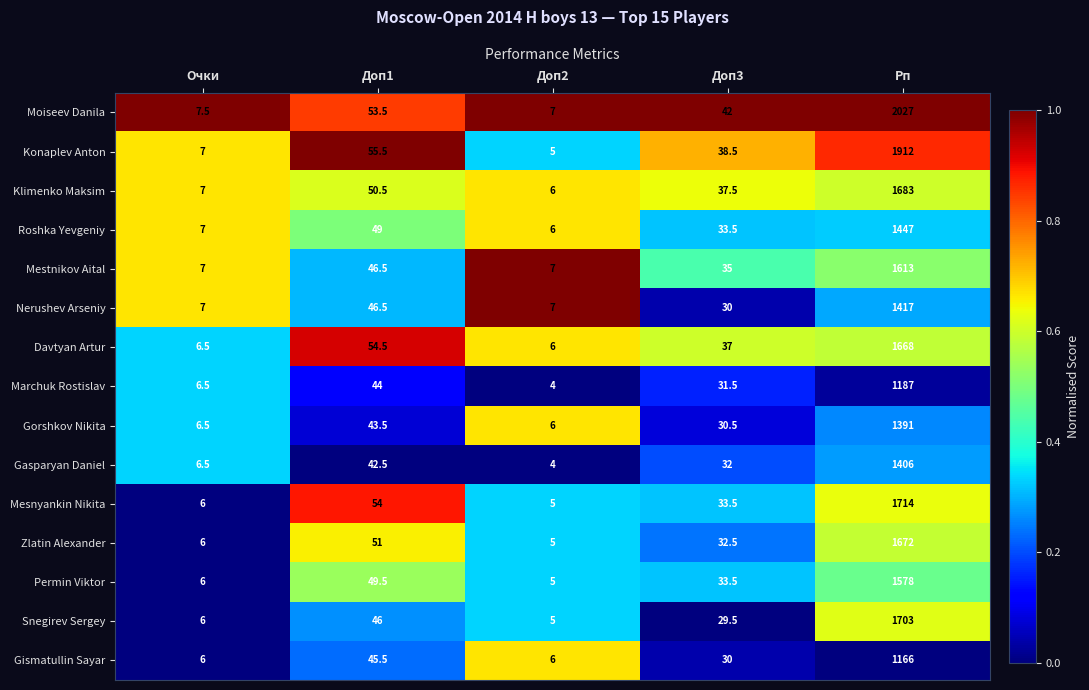

Which series has the largest total across all categories?

Moiseev Danila